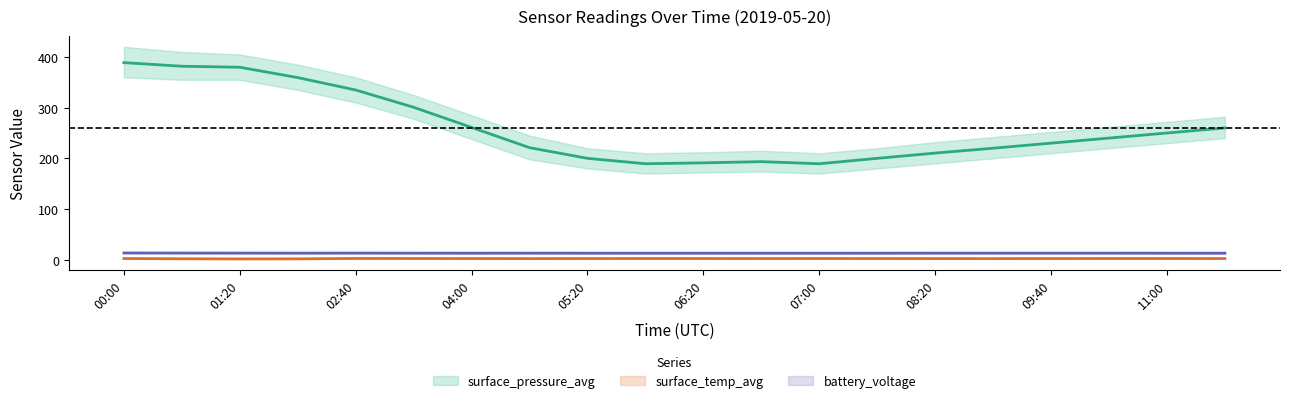

Count the number of categories in the chart.

20